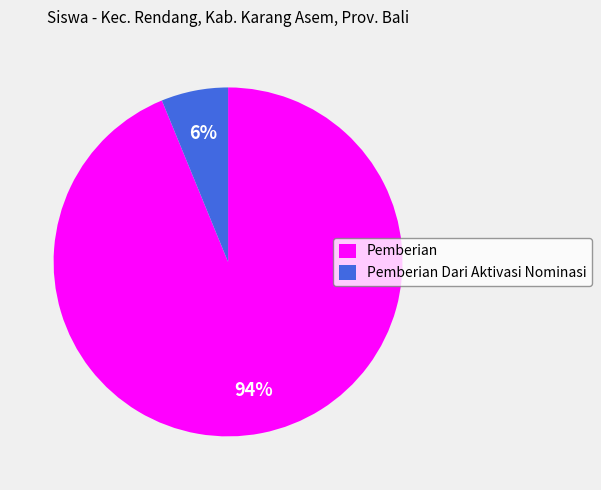

Which category has the smallest portion of the pie?

Pemberian Dari Aktivasi Nominasi